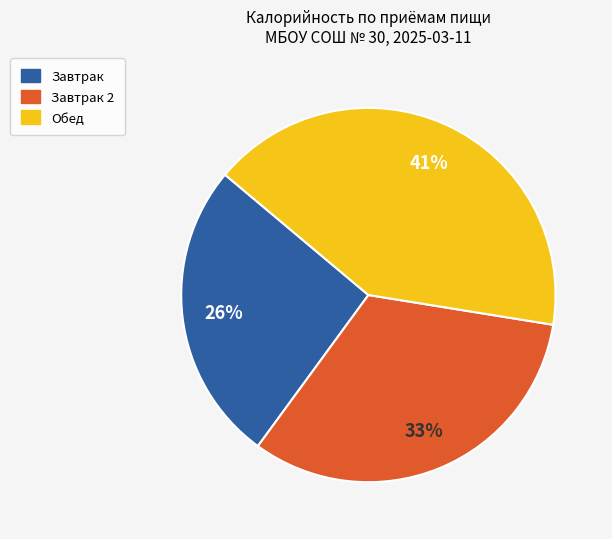

To the nearest percent, what is the average slice percentage?

33%